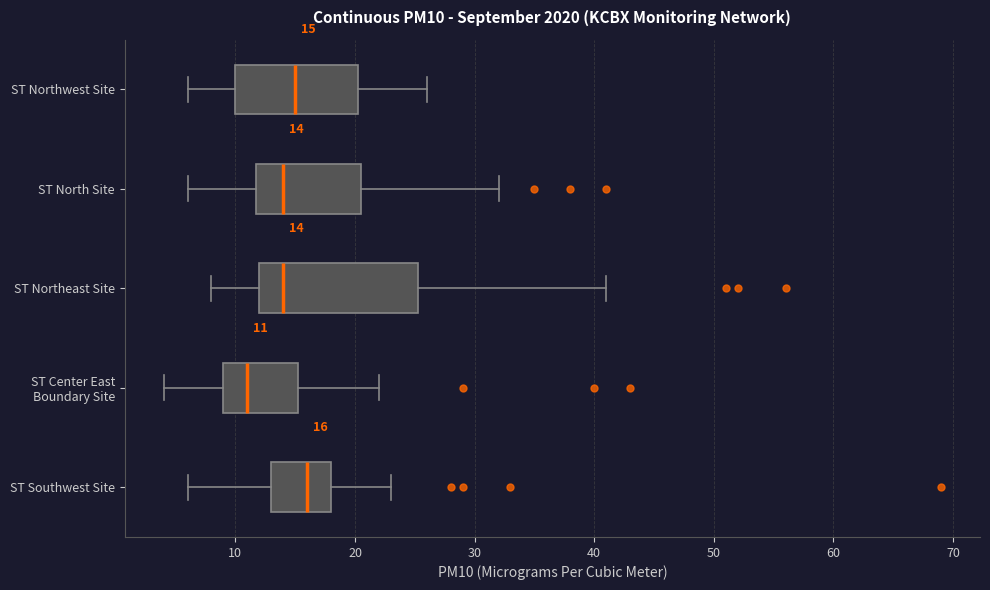

Which box is the widest, from its left edge to its right edge?

ST Northeast Site